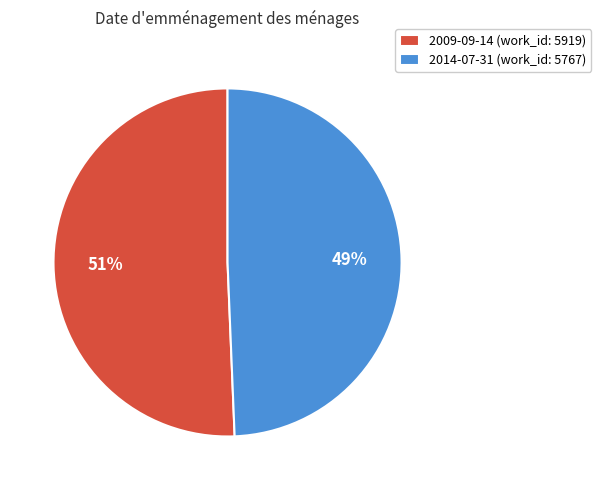

Between 2014-07-31 and 2009-09-14, which is larger?

2009-09-14